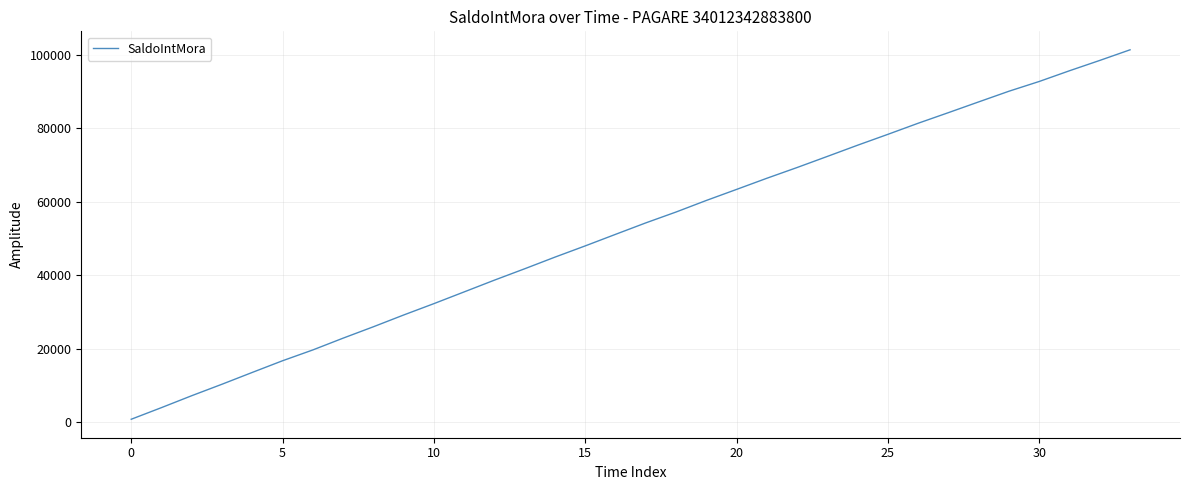

Does the chart display data point markers on the line(s)?

No